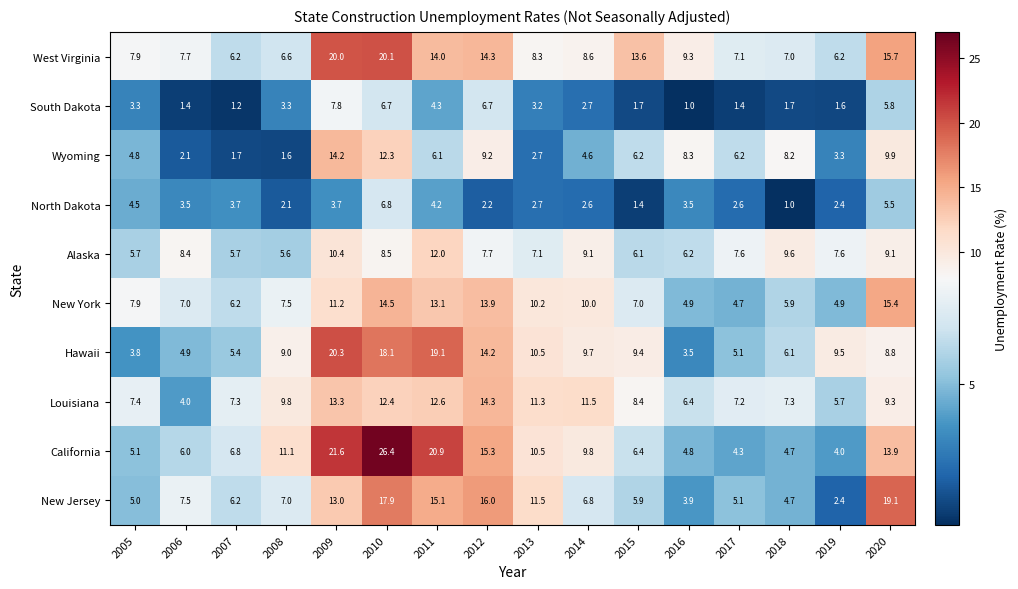

What is the spread (max minus min) of values at 2008?

9.5